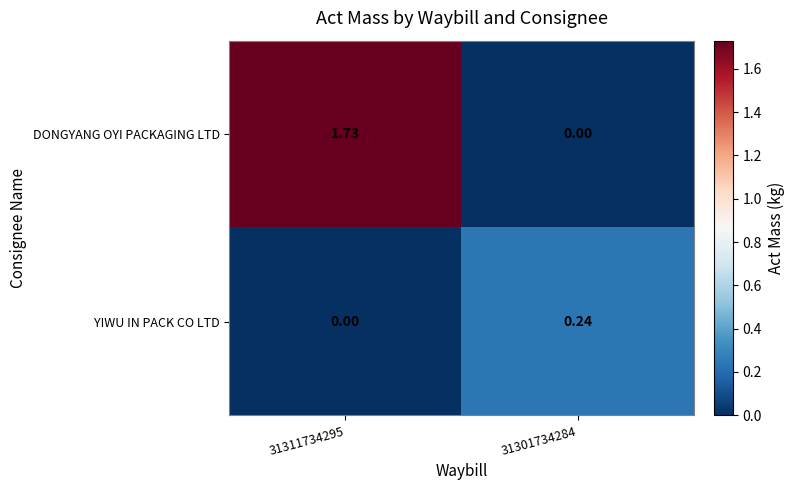

Which series has the largest total across all categories?

DONGYANG OYI PACKAGING LTD